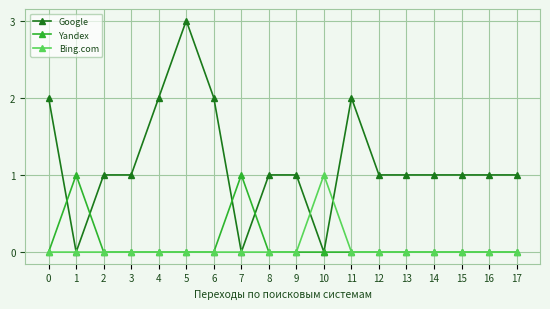

At which category is the sum across all series the highest?

5